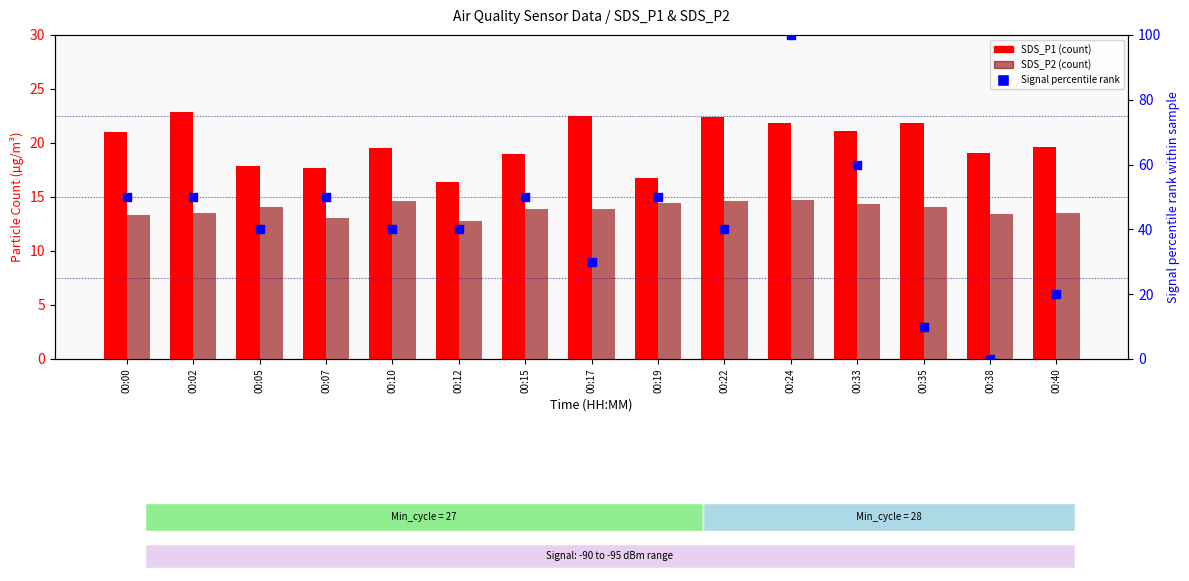

What is the total value across all series at 00:24?

136.6